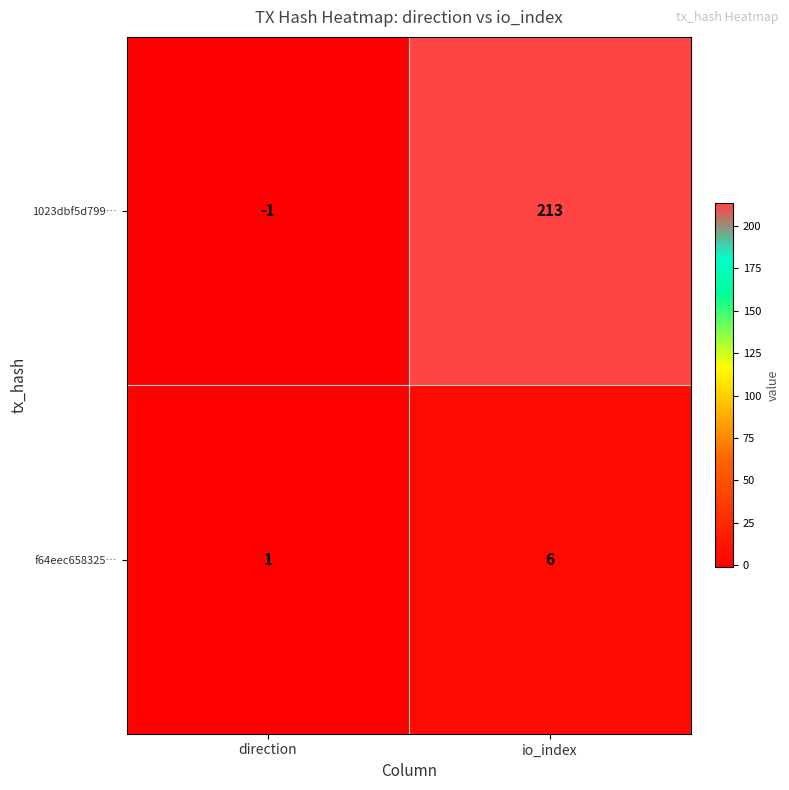

Which category has the lowest value in the 1023dbf5d799… series?

direction